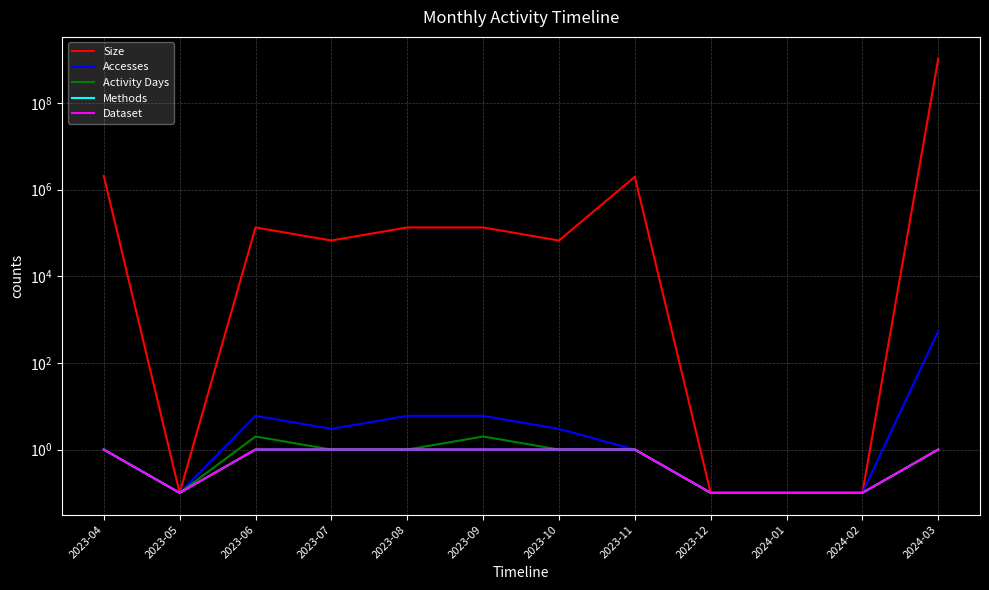

How many data points does each series have?

12